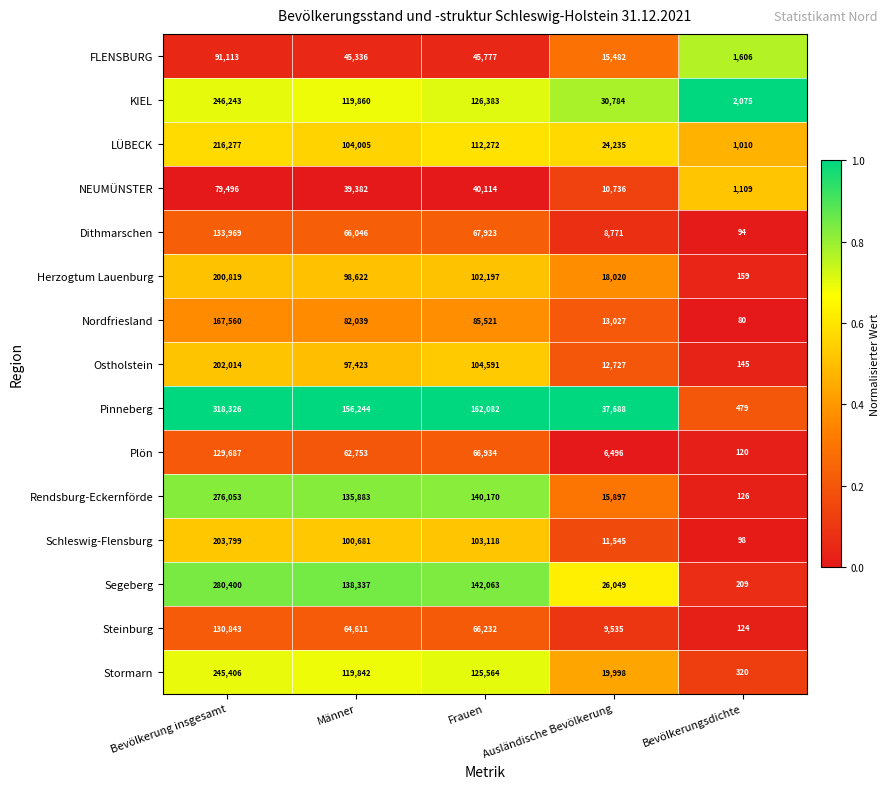

What is the spread (max minus min) of values at Frauen?

121968